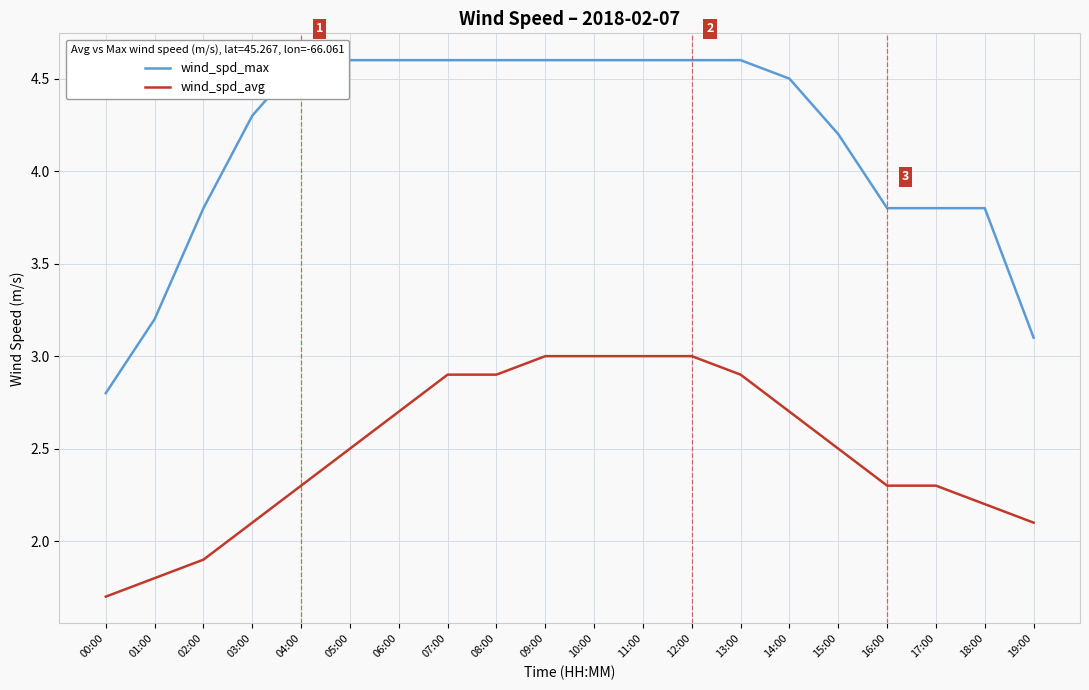

Reading right to left, what are all the values shown in this chart?

wind_spd_max: 19:00=3.1	18:00=3.8	17:00=3.8	16:00=3.8	15:00=4.2	14:00=4.5	13:00=4.6	12:00=4.6	11:00=4.6	10:00=4.6	09:00=4.6	08:00=4.6	07:00=4.6	06:00=4.6	05:00=4.6	04:00=4.6	03:00=4.3	02:00=3.8	01:00=3.2	00:00=2.8
wind_spd_avg: 19:00=2.1	18:00=2.2	17:00=2.3	16:00=2.3	15:00=2.5	14:00=2.7	13:00=2.9	12:00=3.0	11:00=3.0	10:00=3.0	09:00=3.0	08:00=2.9	07:00=2.9	06:00=2.7	05:00=2.5	04:00=2.3	03:00=2.1	02:00=1.9	01:00=1.8	00:00=1.7